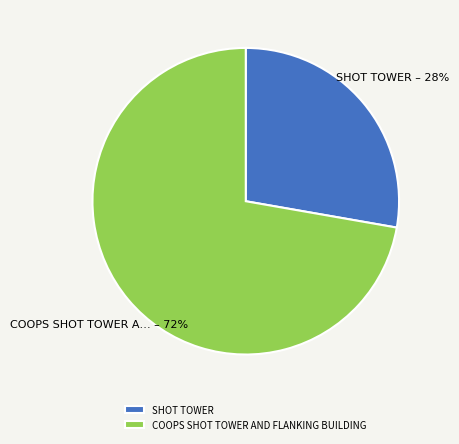

Do SHOT TOWER and COOPS SHOT TOWER AND FLANKING BUILDING together represent more than half of the pie?

Yes